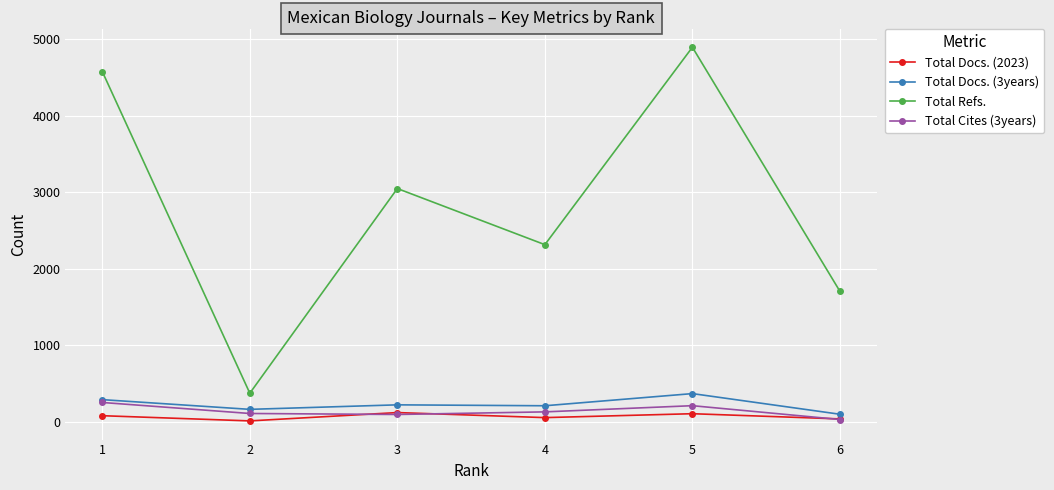

True or false: Total Docs. (3years) and Total Docs. (2023) intersect in this chart.

False